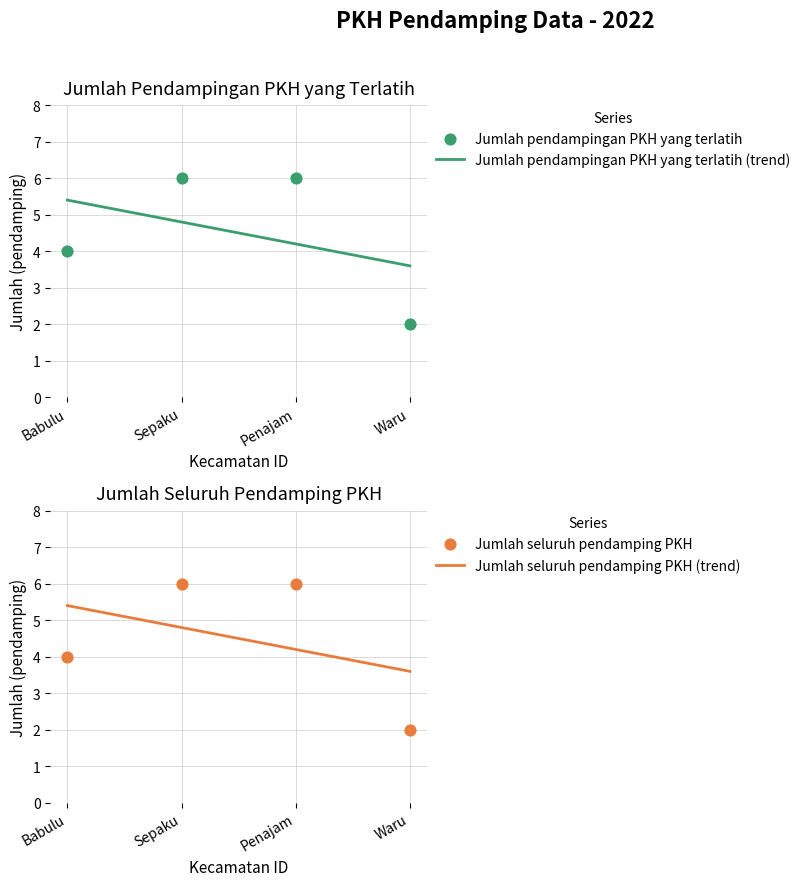

What is the total value across all series at Penajam?

12